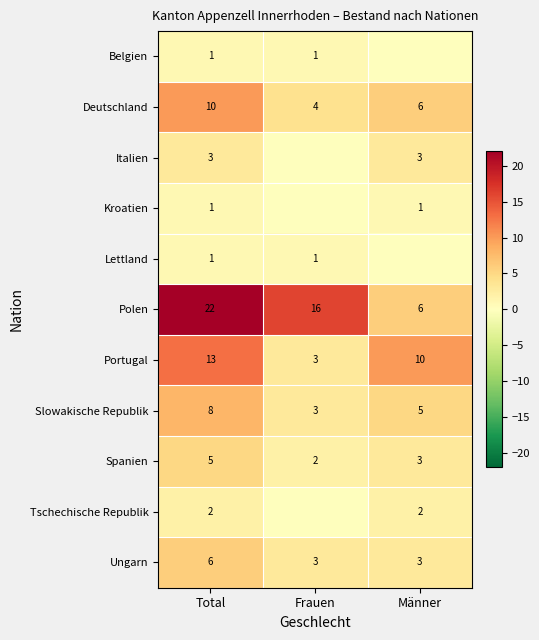

Which category has the lowest value in the Spanien series?

Frauen